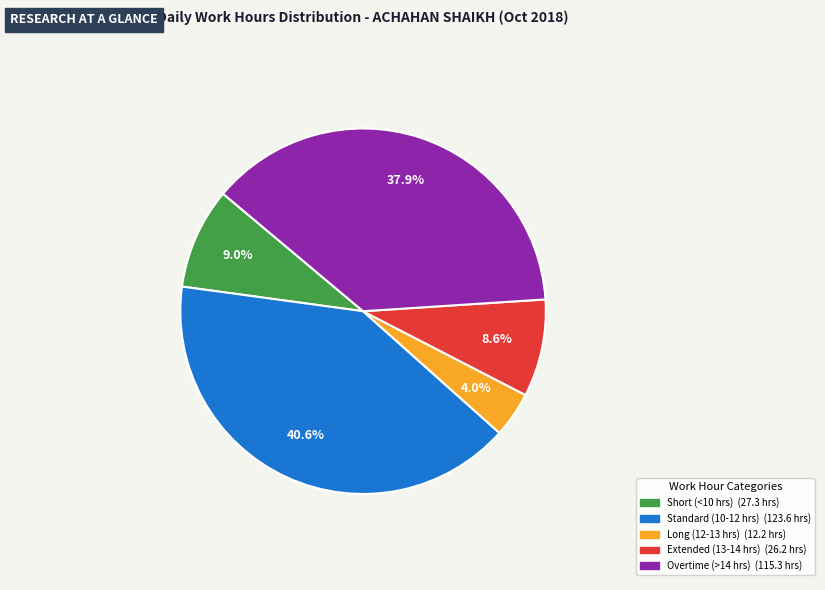

Is there any slice that represents more than half of the pie?

No